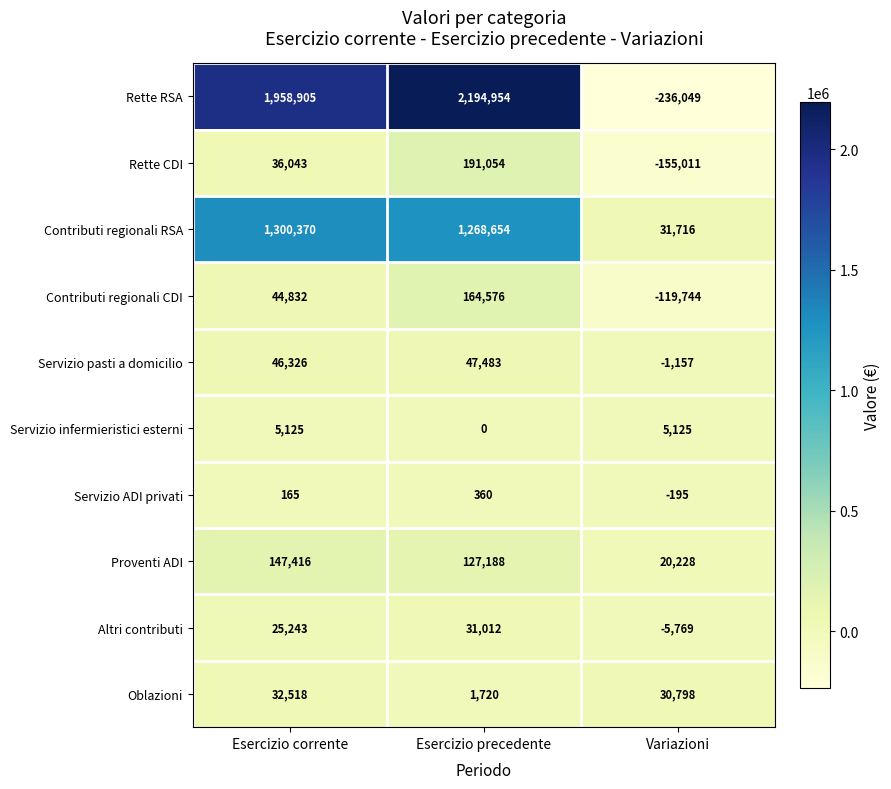

Read the Servizio infermieristici esterni value at Variazioni.

5125